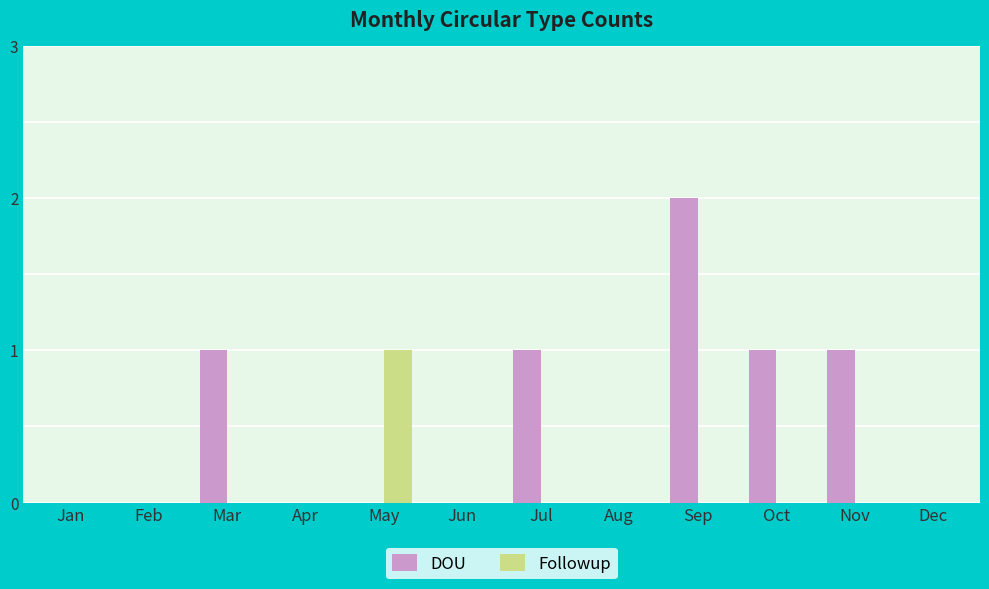

The value of Followup at Oct is 0. True or false?

True